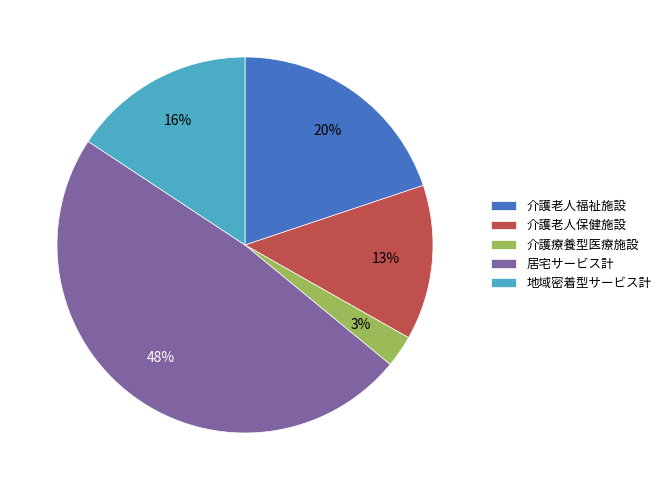

Is it true that 居宅サービス計 is 38% of the pie?

False